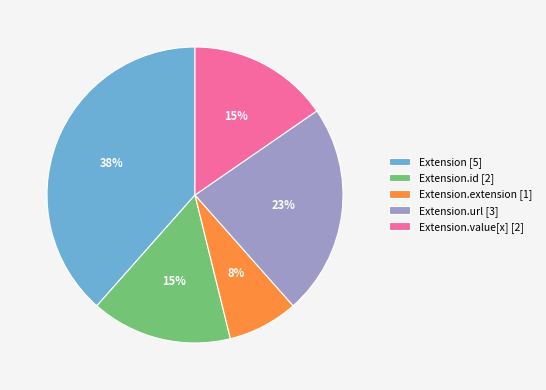

The Extension.id [2] slice represents 15% of the pie. True or false?

True